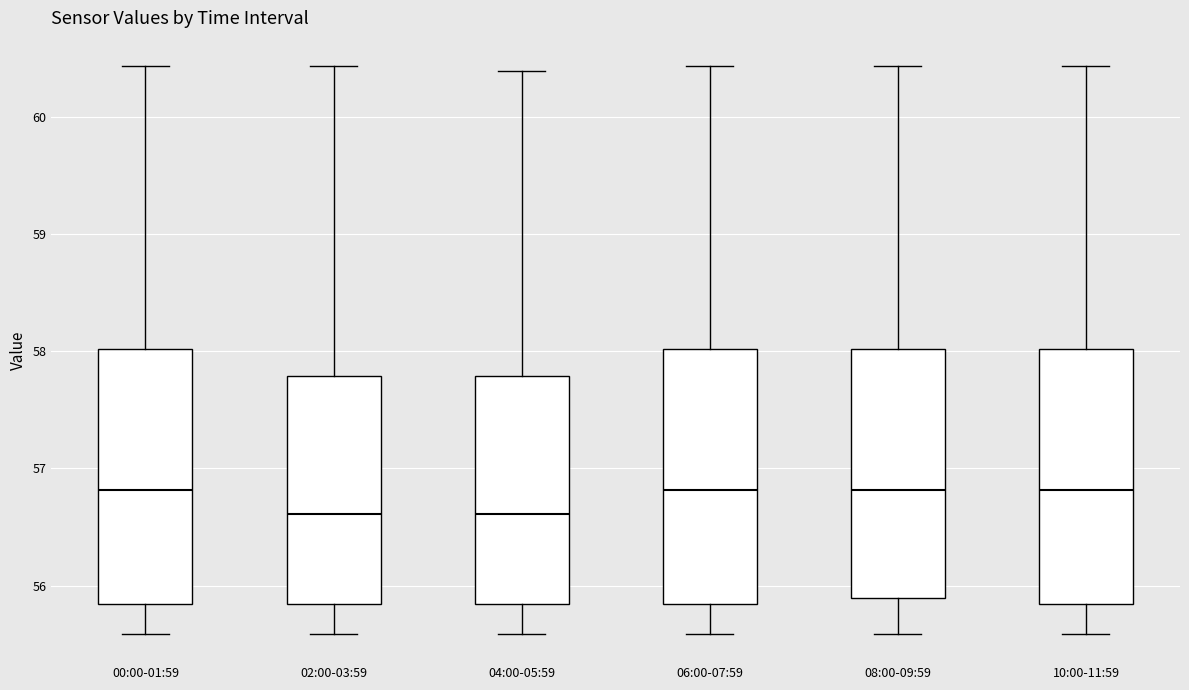

Where is the lower edge of the box for 00:00-01:59 on the y-axis? The values are not printed on the chart, so give them approximately, as read against the axis.

55.8